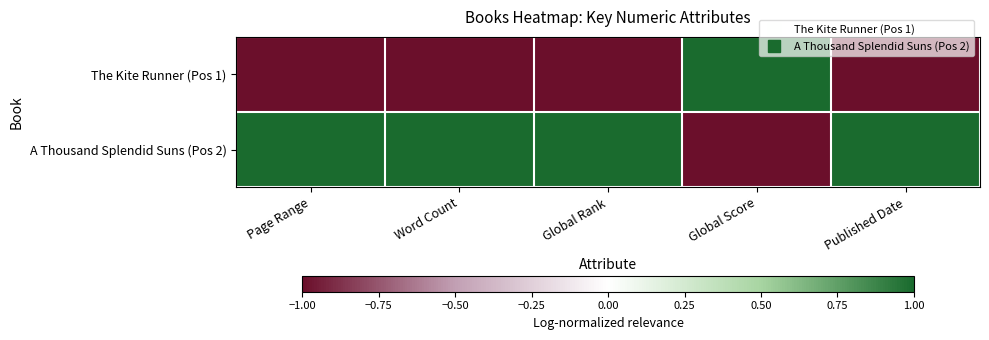

Rank the series by their average value, from highest to lowest.

A Thousand Splendid Suns (Pos 2), The Kite Runner (Pos 1)